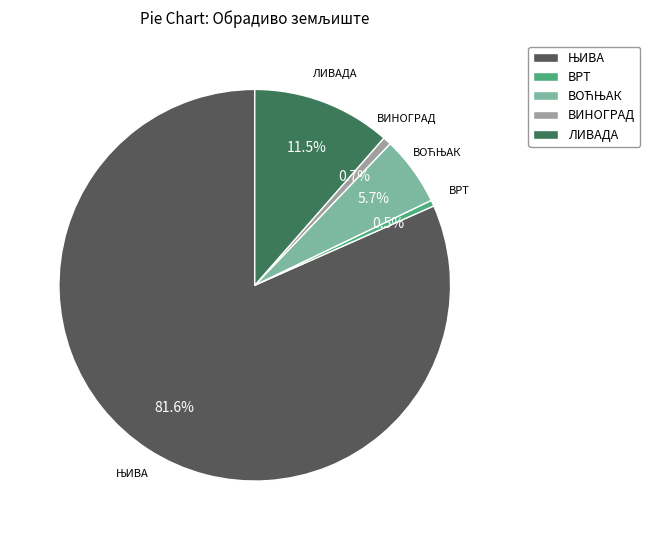

How many slices are in this pie chart?

5